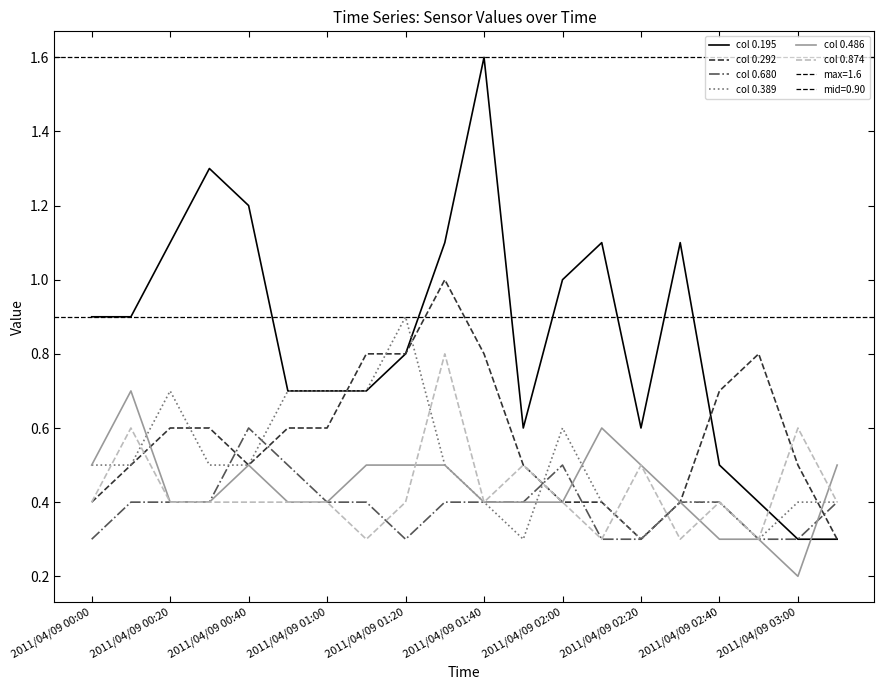

True or false: col 0.486 has a value of 0.1 at 19.

False